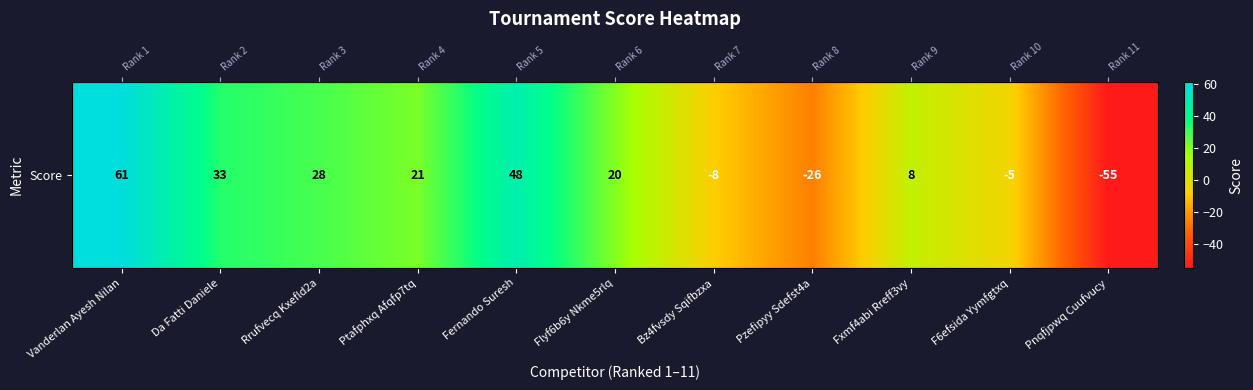

Reading right to left, list all the values displayed in this chart.

Pnqfjpwq Cuufvucy=-55	F6efsida Yymfgtxq=-5	Fxmf4abi Rreff3vy=8	Pzefipyy Sdefst4a=-26	Bz4fvsdy Sqifbzxa=-8	Flyf6b6y Nkme5rlq=20	Fernando Suresh=48	Ptafphxq Afqfp7tq=21	Rrufvecq Kxefld2a=28	Da Fatti Daniele=33	Vanderlan Ayesh Nilan=61